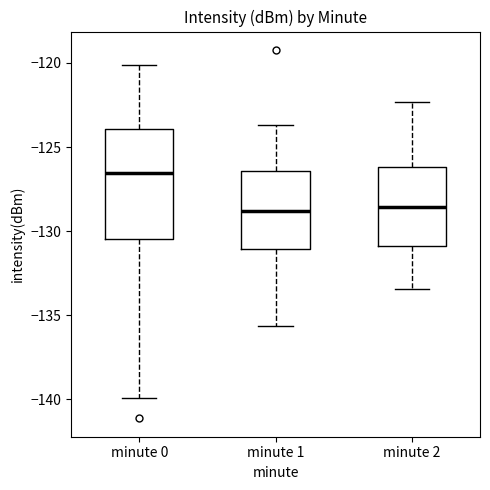

Comparing the boxes themselves (not the whiskers), which one is the tallest?

minute 0